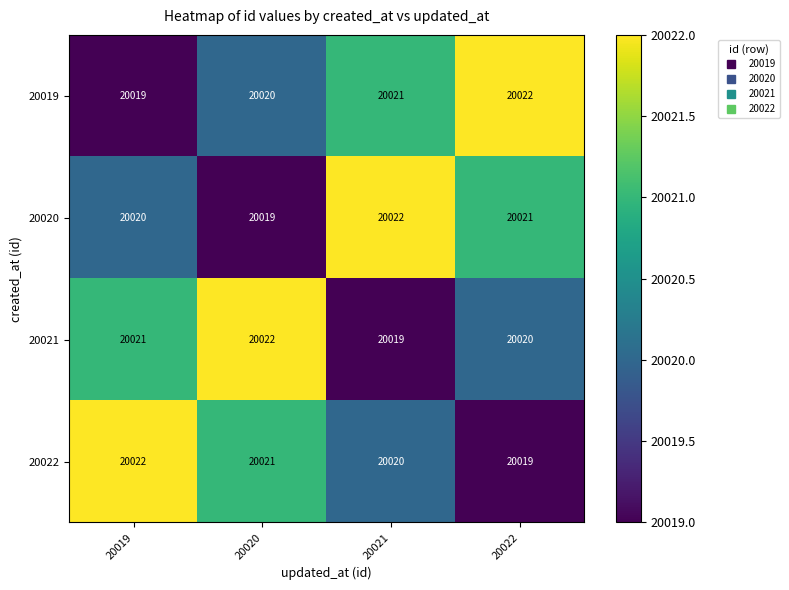

How many 20021 values are between 20020 and 20022?

3